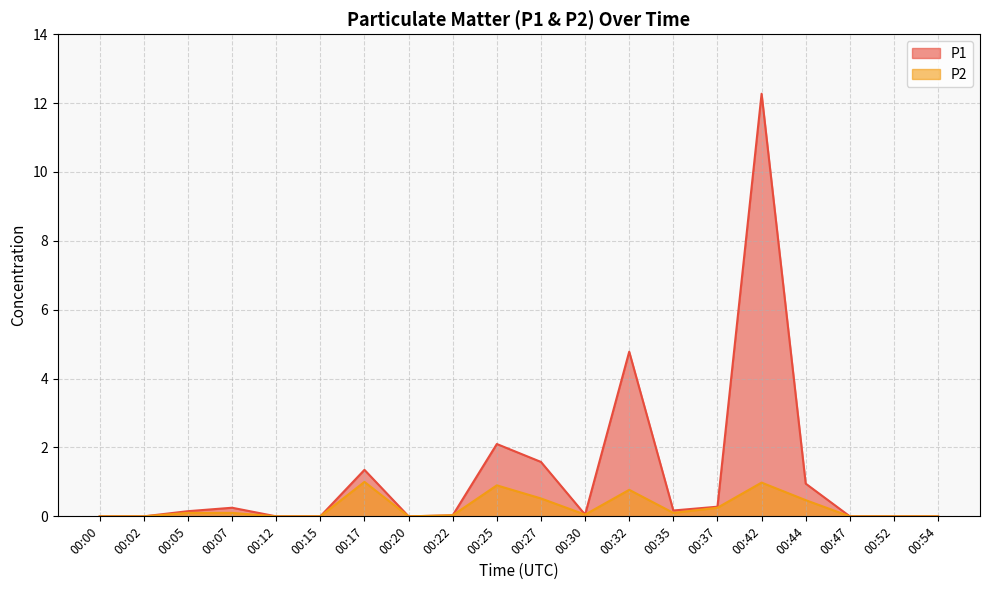

Reading left to right, transcribe all the data shown in this chart.

P1: 0.0	0.0	0.1	0.2	0.0	0.0	1.4	0.0	0.0	2.1	1.6	0.1	4.8	0.2	0.3	12.3	0.9	0.0	0.0	0.0
P2: 0.0	0.0	0.1	0.1	0.0	0.0	1.0	0.0	0.0	0.9	0.5	0.1	0.8	0.1	0.2	1.0	0.5	0.0	0.0	0.0